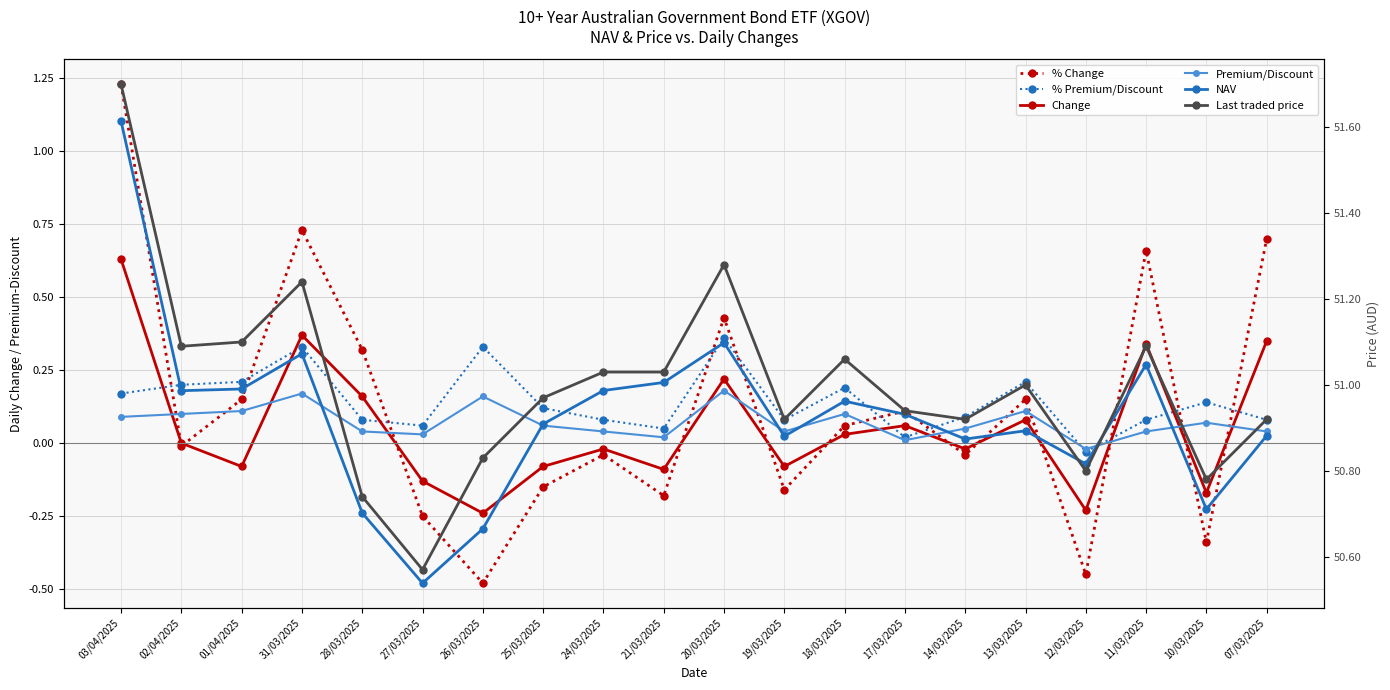

True or false: NAV and % Change cross at least once.

False